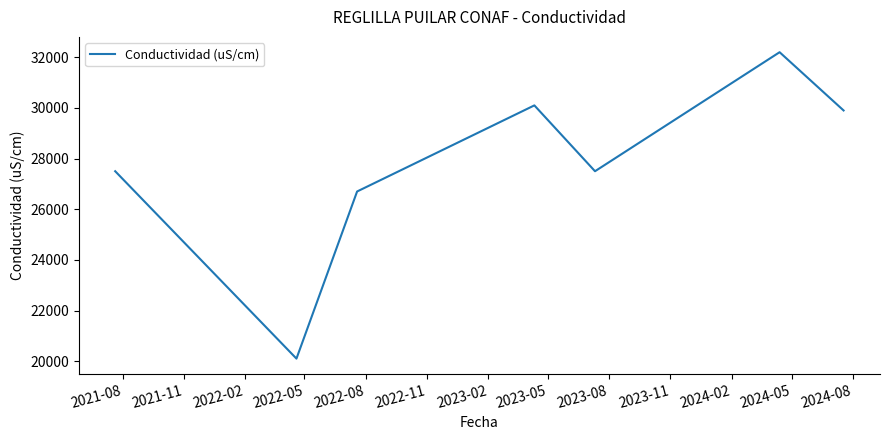

How many interior local peaks (higher than both neighbors) does the data have?

2